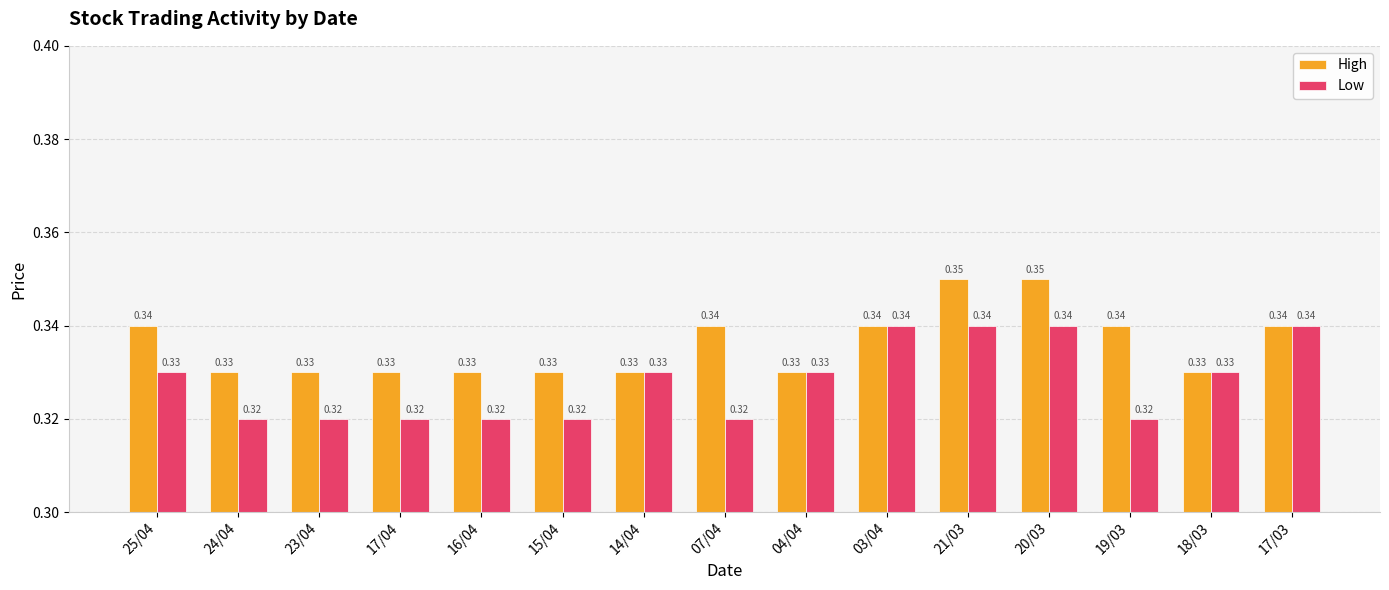

Is it true that High equals 0.5 at 21/03?

False